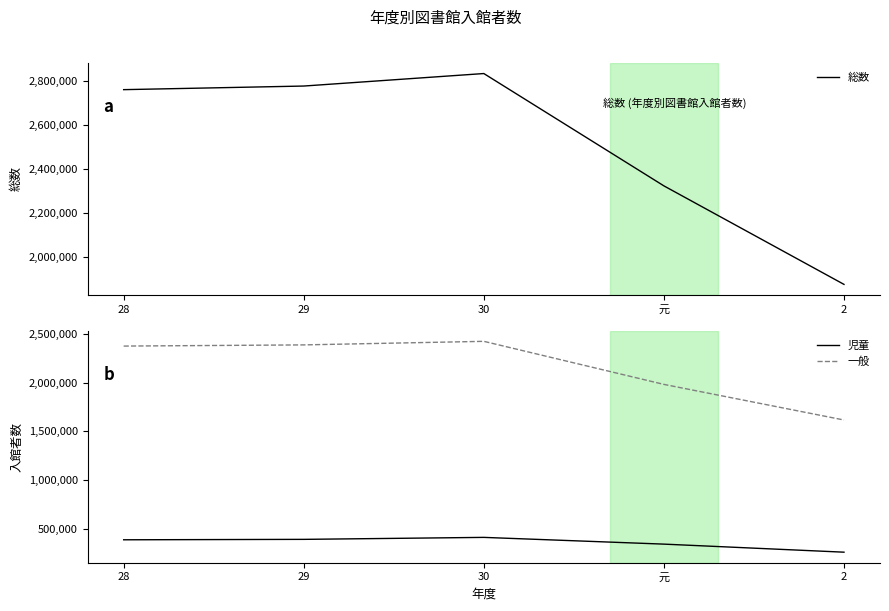

What is the label of the 3rd point from the right?

30